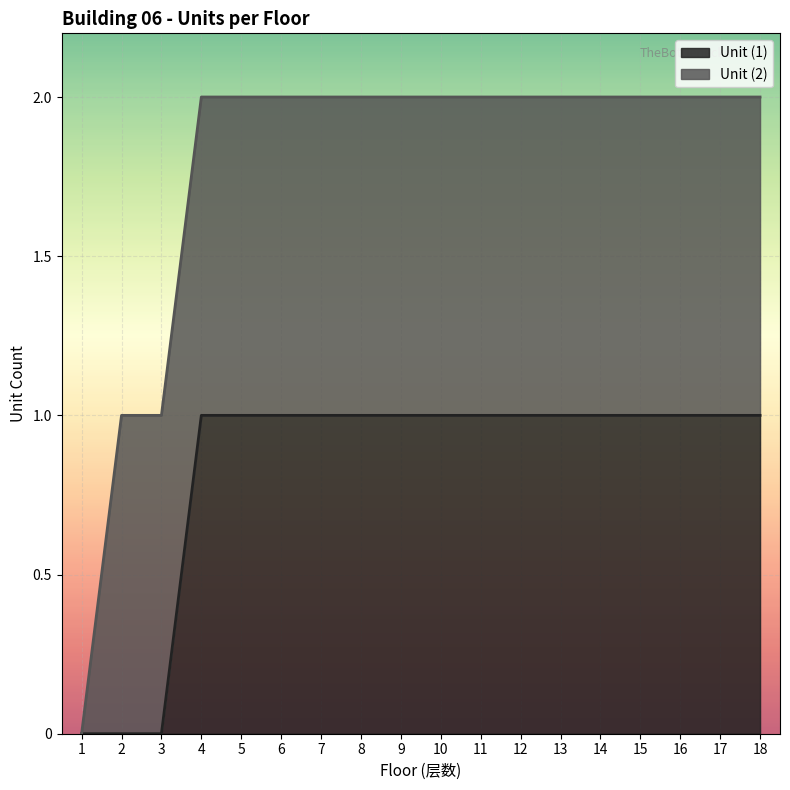

What is the approximate value at 13?

1